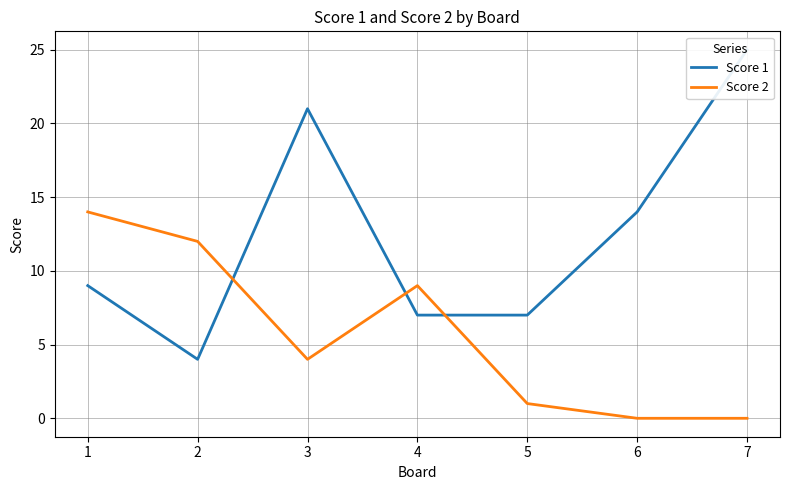

In Score 1, how many points are higher than both neighbors (excluding endpoints)?

1